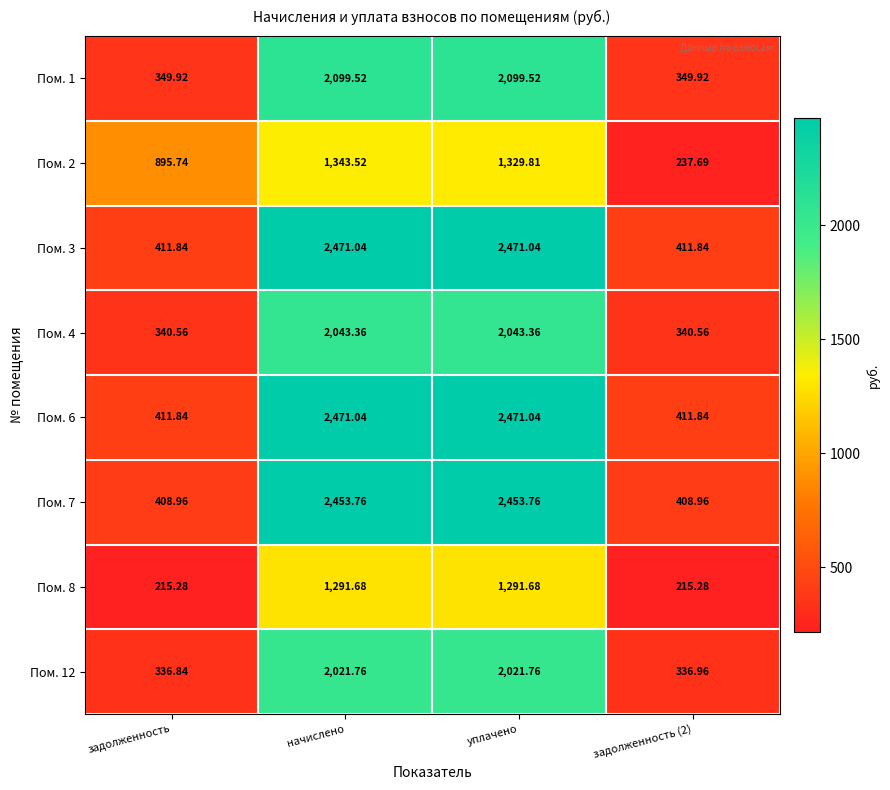

Is the value of Пом. 4 at уплачено greater than the value of Пом. 1 at уплачено?

No